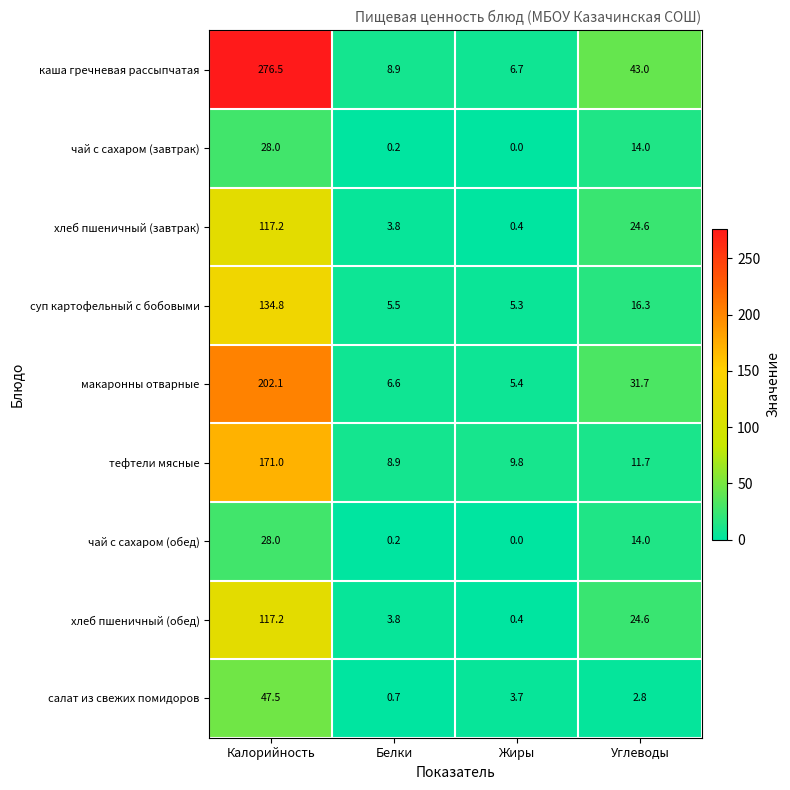

At which label is хлеб пшеничный (завтрак) closest to 58?

Углеводы